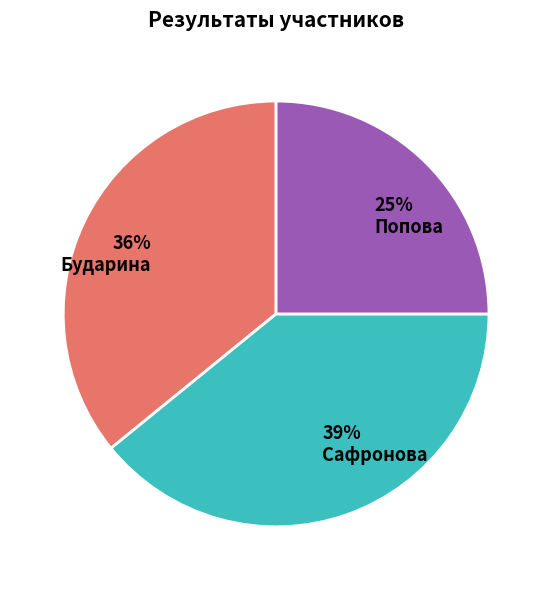

How many segments does this pie chart have?

3